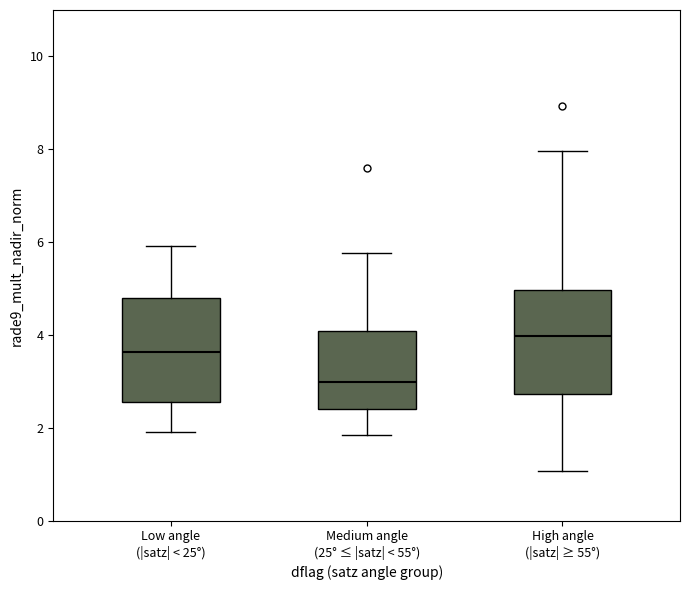

Reading left to right, transcribe this box plot: for each box, give where its median line is, the range the box spans, and where its two whiskers end, as read against the y-axis. The values are not printed on the chart, so give them approximately, as read against the axis.

Low angle (|satz| < 25°): median 3.6, box 2.6 to 4.8, whiskers 2.0 to 6.0
Medium angle (25° ≤ |satz| < 55°): median 3.0, box 2.4 to 4.0, whiskers 1.8 to 5.8
High angle (|satz| ≥ 55°): median 4.0, box 2.8 to 5.0, whiskers 1.0 to 8.0